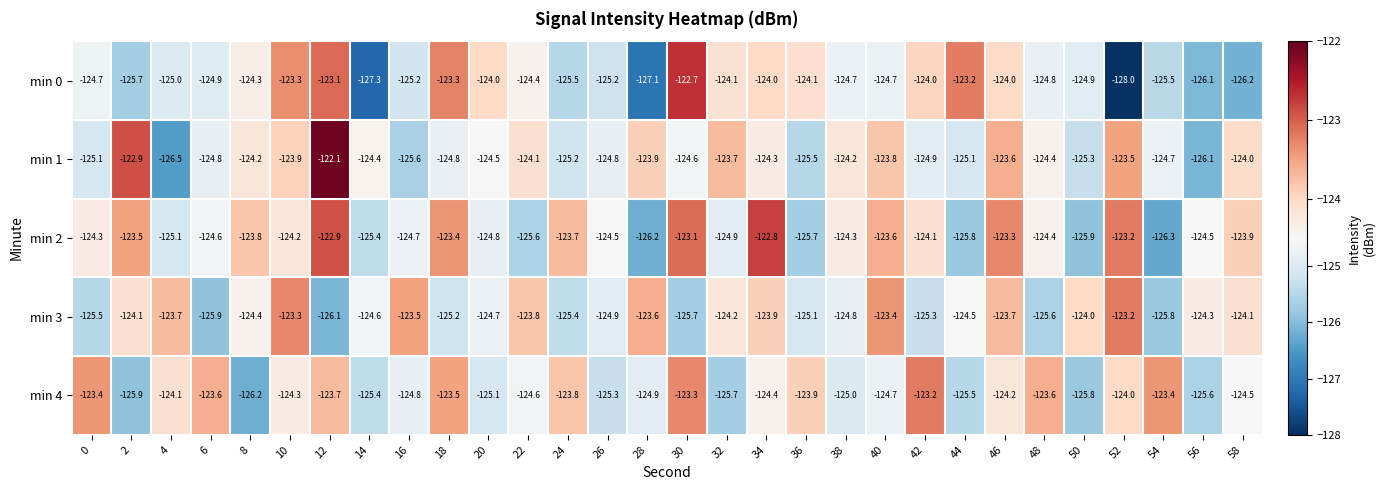

What is the maximum value for min 1?

-122.1